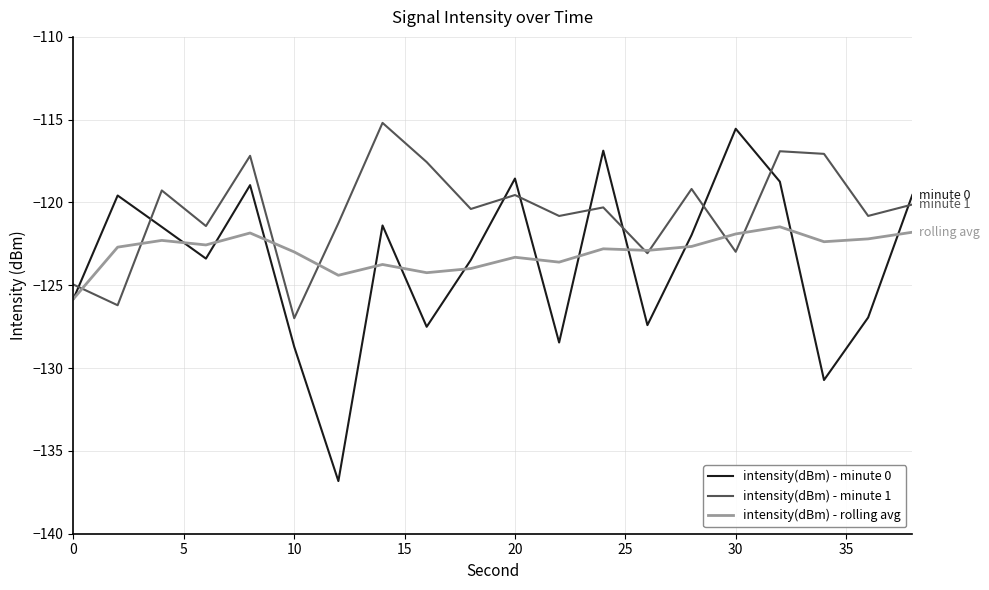

Which series has the largest total across all categories?

intensity(dBm) - minute 1